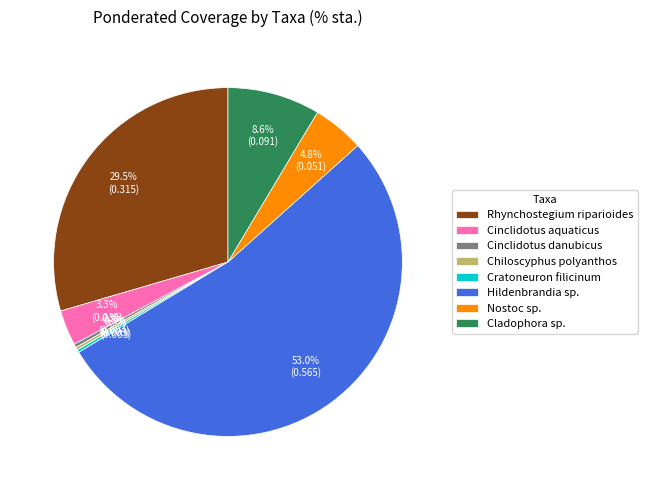

Combined, do Nostoc sp. and Cinclidotus aquaticus account for over 50%?

No